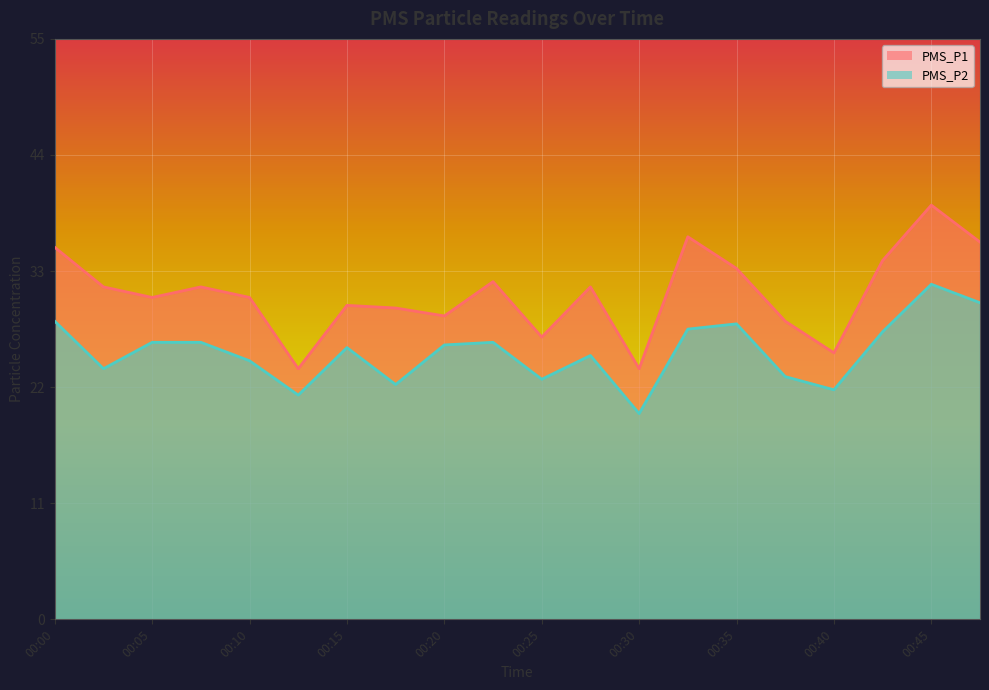

How many distinct data groups are displayed?

2